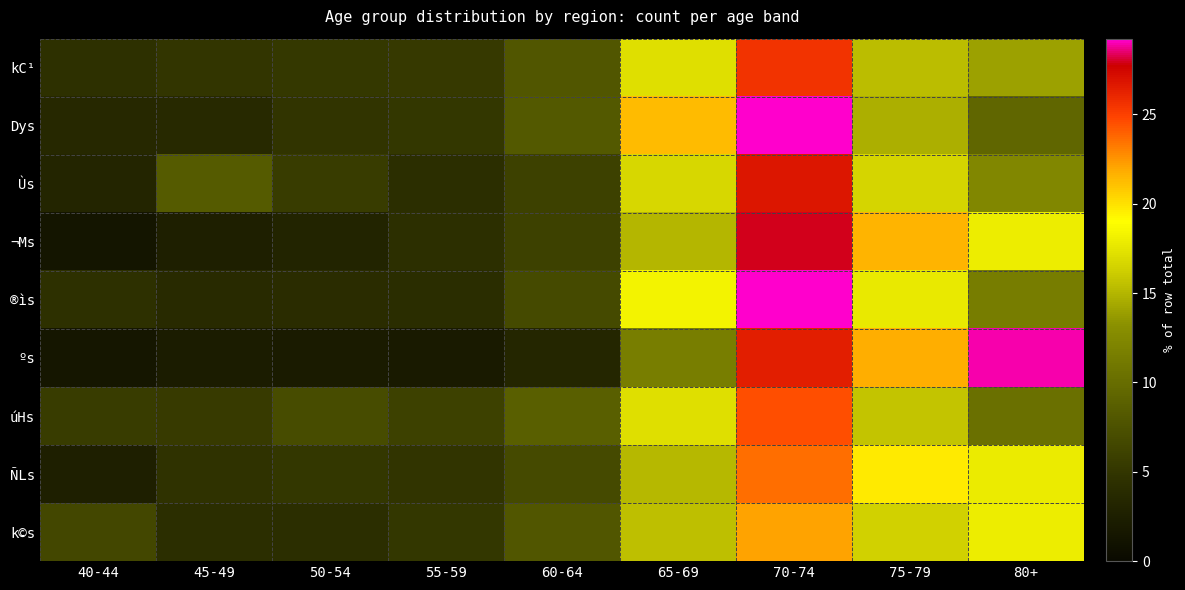

Which has a higher value, 50-54 or 55-59?

55-59